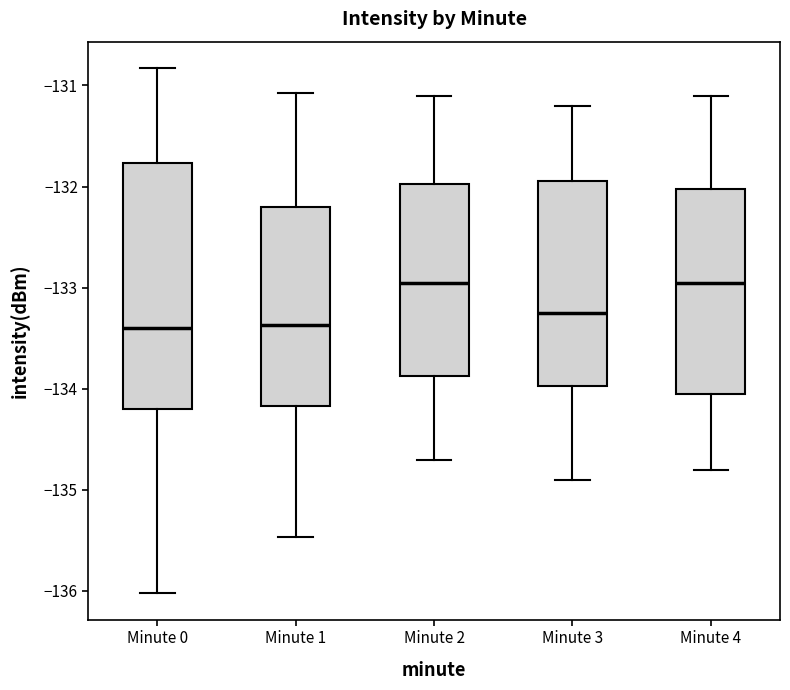

Reading left to right, transcribe this box plot: for each box, give where its median line is, the range the box spans, and where its two whiskers end, as read against the y-axis. The values are not printed on the chart, so give them approximately, as read against the axis.

Minute 0: median -133.4, box -134.2 to -131.8, whiskers -136.0 to -130.8
Minute 1: median -133.4, box -134.2 to -132.2, whiskers -135.5 to -131.1
Minute 2: median -132.9, box -133.9 to -132.0, whiskers -134.7 to -131.1
Minute 3: median -133.2, box -134.0 to -131.9, whiskers -134.9 to -131.2
Minute 4: median -132.9, box -134.0 to -132.0, whiskers -134.8 to -131.1